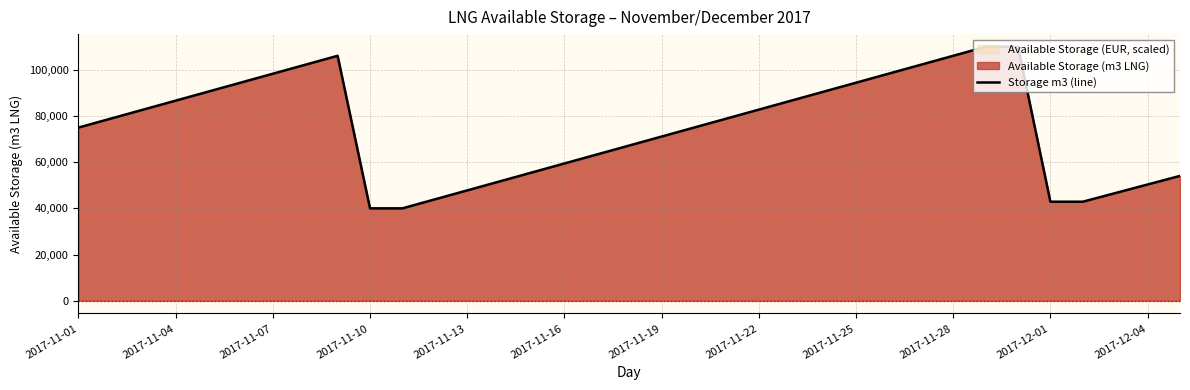

What is the minimum value for Storage m3 (line)?

40042